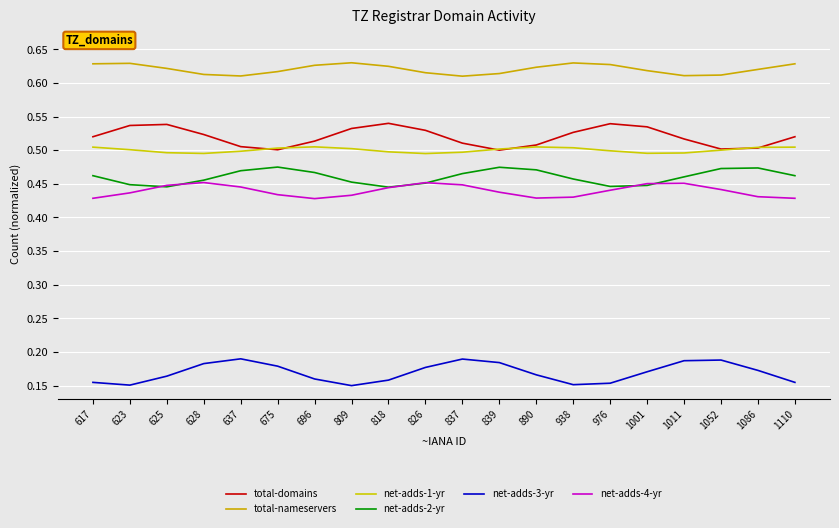

Does the chart have visible grid lines?

Yes